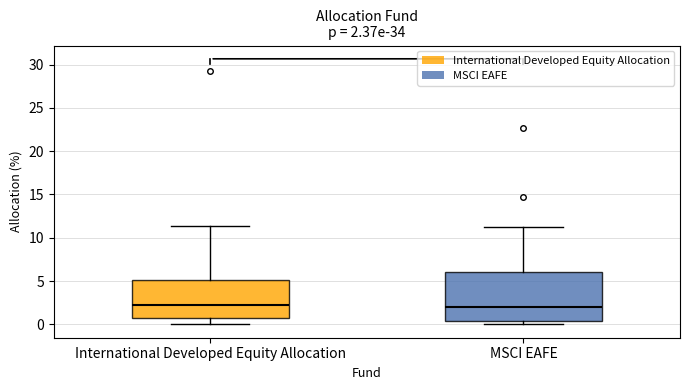

Comparing the boxes themselves (not the whiskers), which one is the tallest?

MSCI EAFE